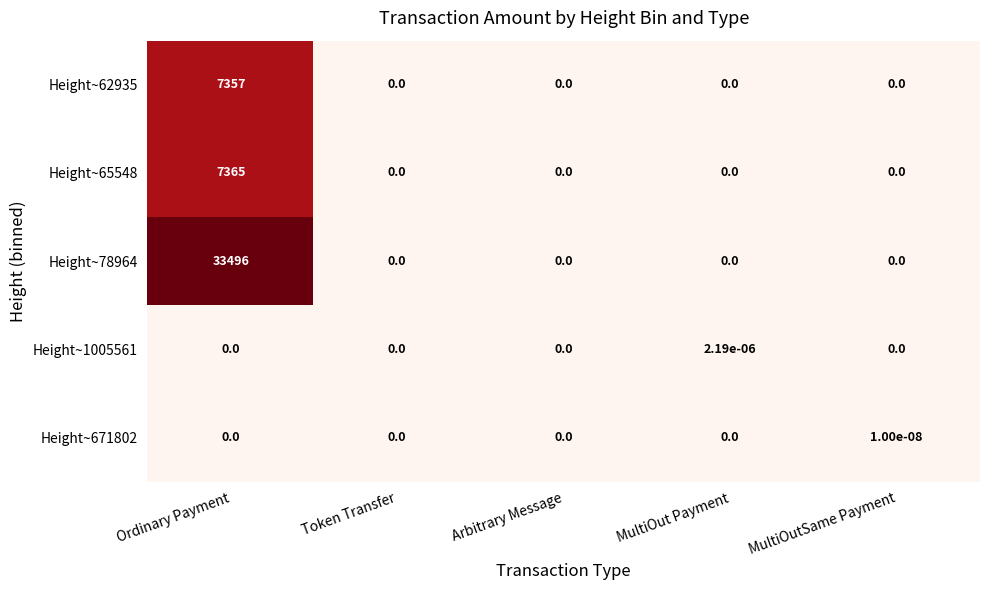

At how many categories does at least one series exceed 8?

1